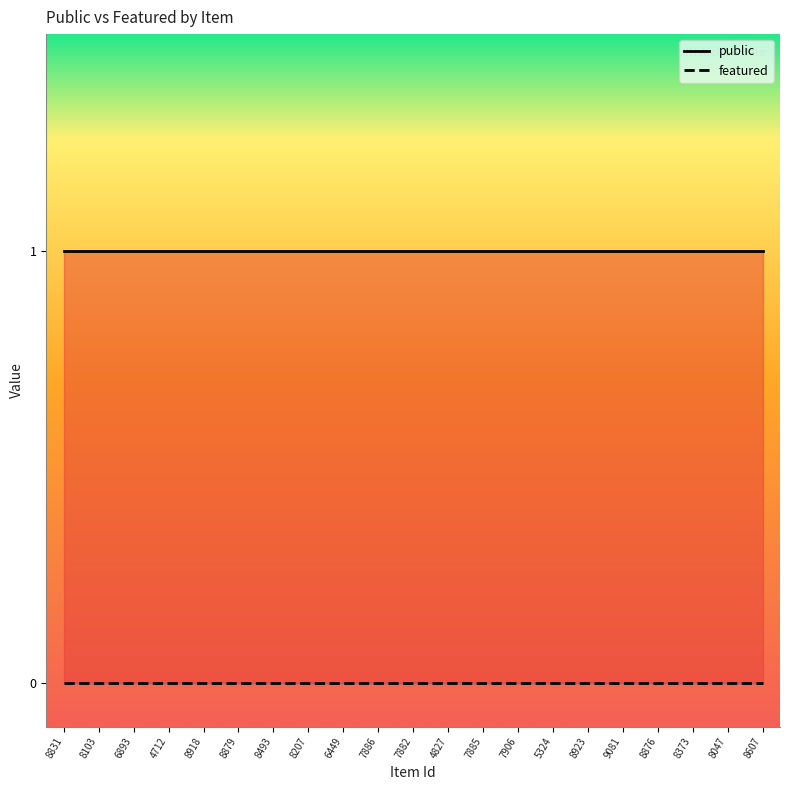

The public series shows 1 at 5324. True or false?

True